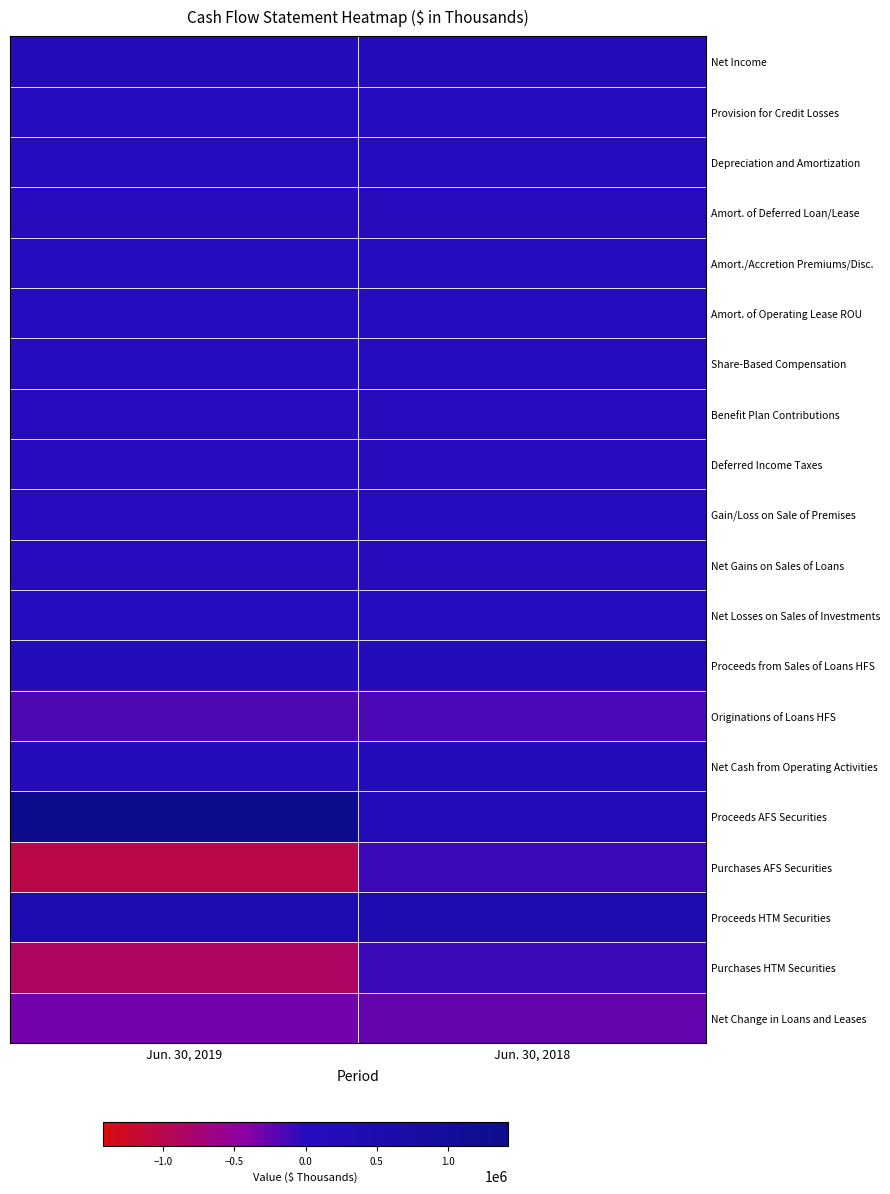

At Jun. 30, 2018, list the series in order from largest to smallest.

Proceeds HTM Securities, Proceeds AFS Securities, Proceeds from Sales of Loans HFS, Net Cash from Operating Activities, Net Income, Amort./Accretion Premiums/Disc., Provision for Credit Losses, Depreciation and Amortization, Share-Based Compensation, Net Losses on Sales of Investments, Amort. of Operating Lease ROU, Gain/Loss on Sale of Premises, Amort. of Deferred Loan/Lease, Benefit Plan Contributions, Net Gains on Sales of Loans, Deferred Income Taxes, Purchases AFS Securities, Purchases HTM Securities, Originations of Loans HFS, Net Change in Loans and Leases